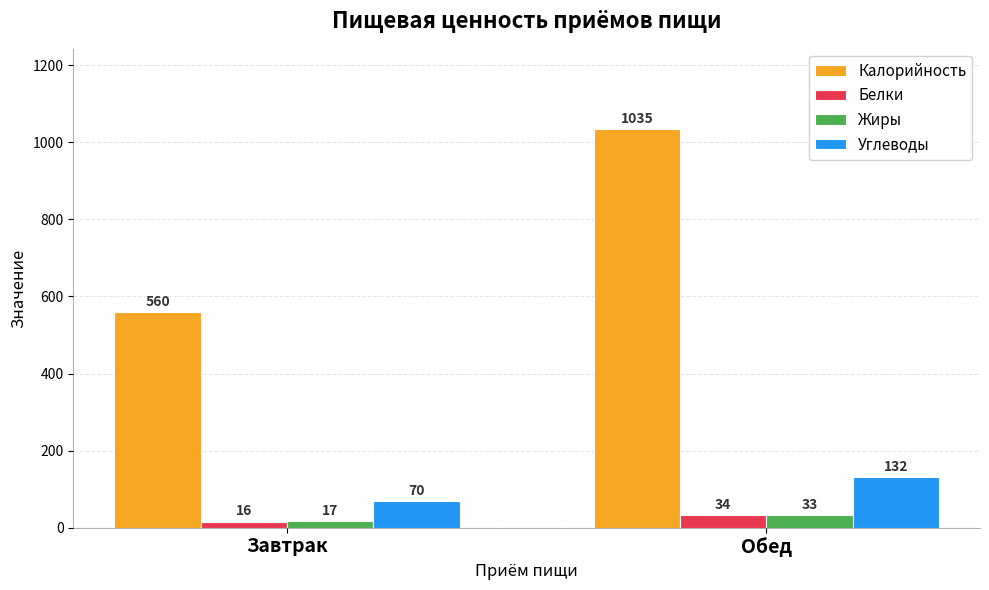

Is it true that Углеводы equals 79 at Обед?

False